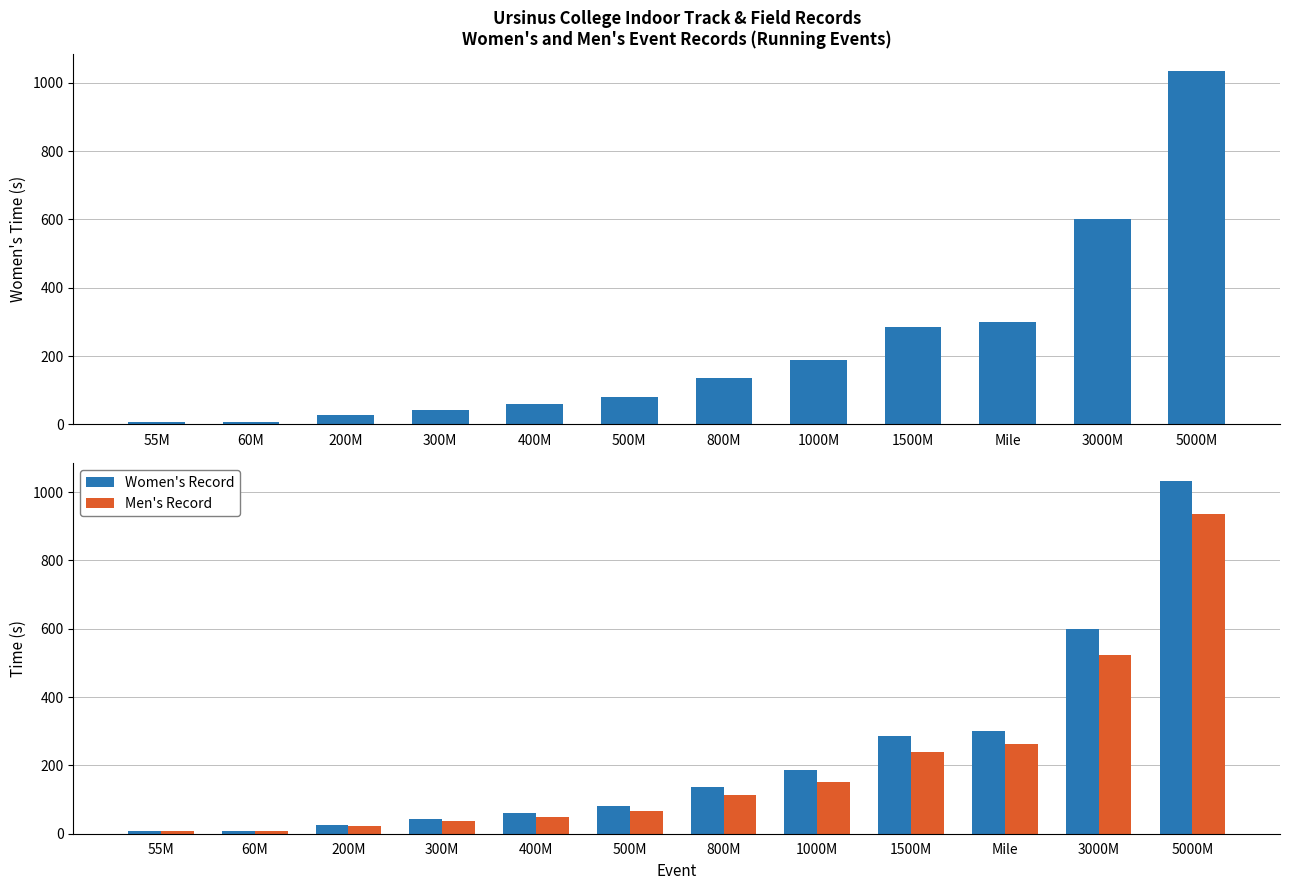

How many groups of bars are there?

12